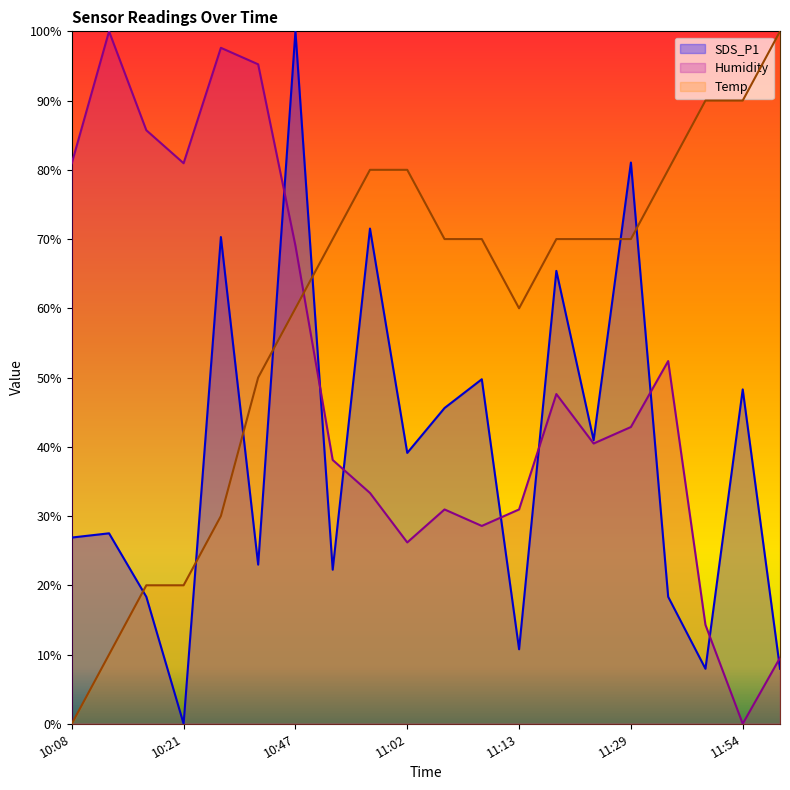

Reading left to right, extract all data points from this chart.

Temp: 0.0	10.0	20.0	20.0	30.0	50.0	60.0	70.0	80.0	80.0	70.0	70.0	60.0	70.0	70.0	70.0	80.0	90.0	90.0	100.0
Humidity: 81.0	100.0	85.7	81.0	97.6	95.2	69.0	38.1	33.3	26.2	31.0	28.6	31.0	47.6	40.5	42.9	52.4	14.3	0.0	9.5
SDS_P1: 26.9	27.5	18.3	0.0	70.3	23.0	100.0	22.2	71.5	39.1	45.6	49.8	10.8	65.4	41.0	81.1	18.3	7.9	48.3	7.9